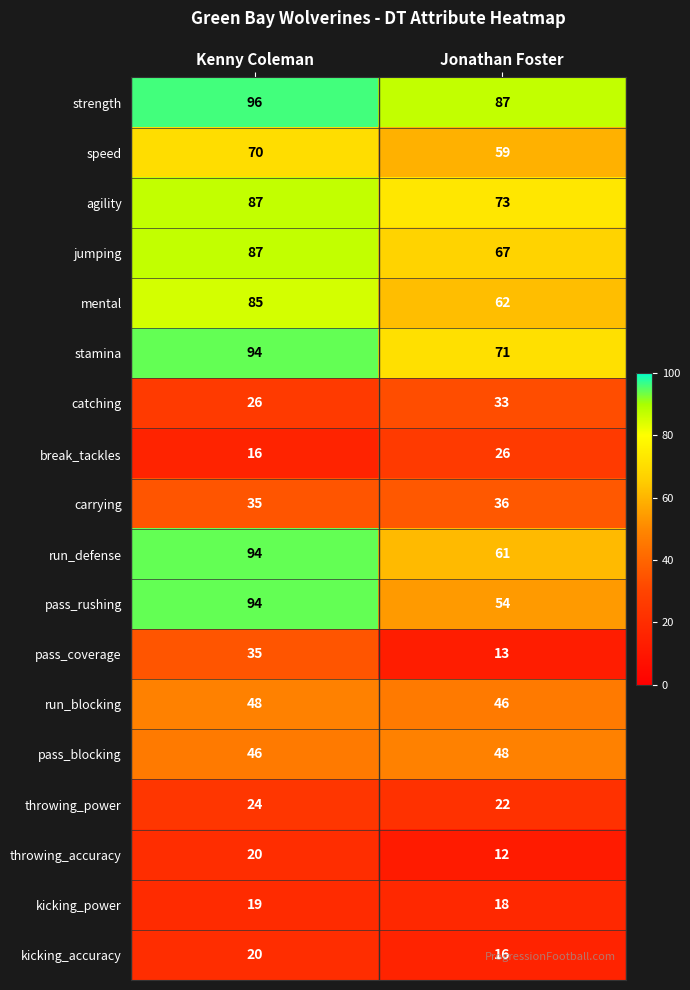

What is the total value across all series at Jonathan Foster?

804